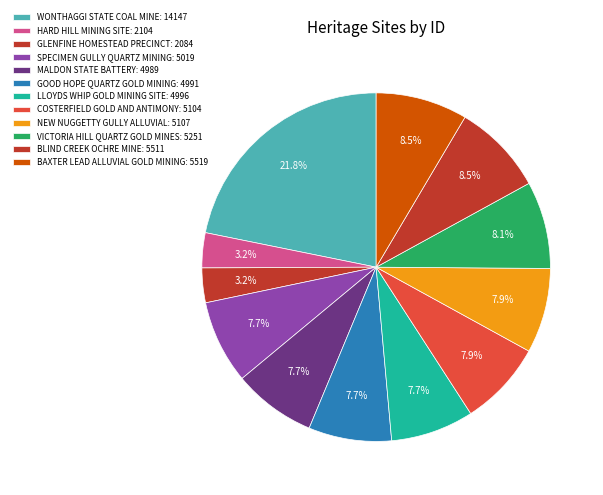

Rank the categories by value from lowest to highest.

GLENFINE HOMESTEAD PRECINCT, HARD HILL MINING SITE, MALDON STATE BATTERY, GOOD HOPE QUARTZ GOLD MINING, LLOYDS WHIP GOLD MINING SITE, SPECIMEN GULLY QUARTZ MINING, COSTERFIELD GOLD AND ANTIMONY, NEW NUGGETTY GULLY ALLUVIAL, VICTORIA HILL QUARTZ GOLD MINES, BLIND CREEK OCHRE MINE, BAXTER LEAD ALLUVIAL GOLD MINING, WONTHAGGI STATE COAL MINE